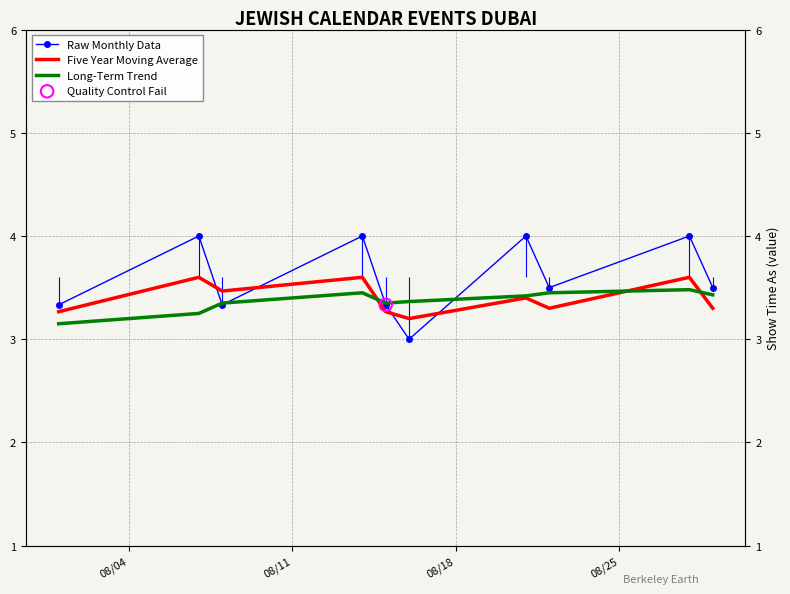

Which series has the largest total across all categories?

Raw Monthly Data